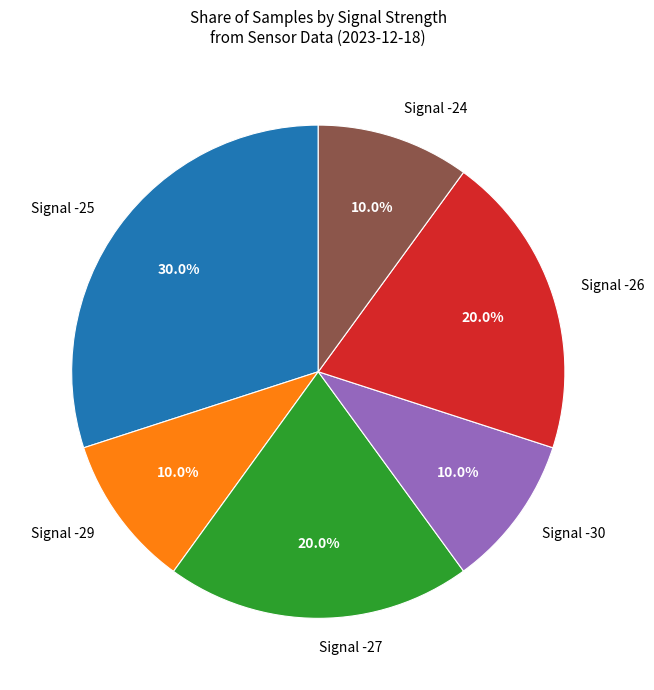

Does Signal -25 represent more than half of the total?

No